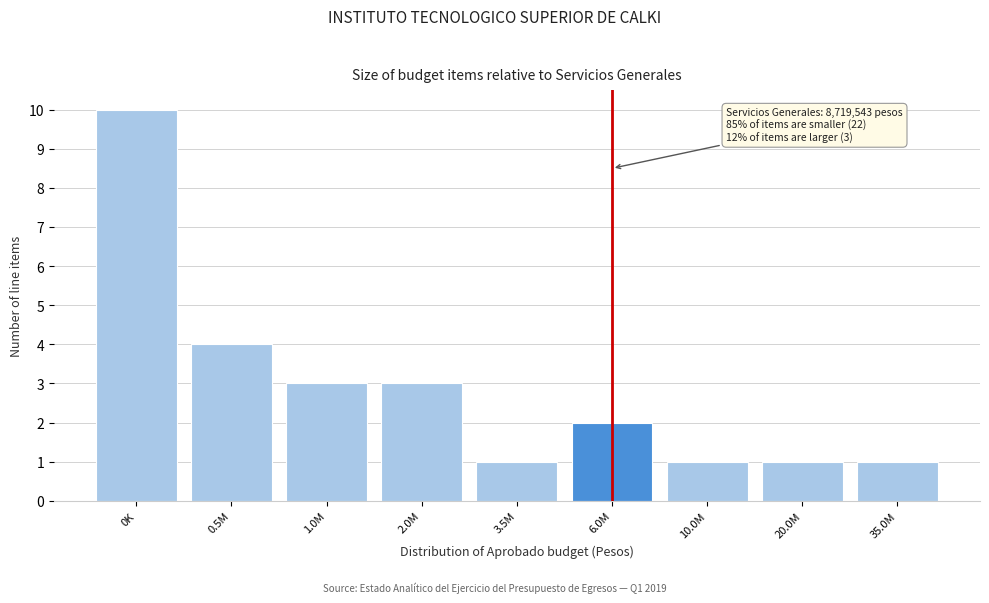

Reading right to left, extract all data points from this chart.

35.0M=1	20.0M=1	10.0M=1	6.0M=2	3.5M=1	2.0M=3	1.0M=3	0.5M=4	0K=10